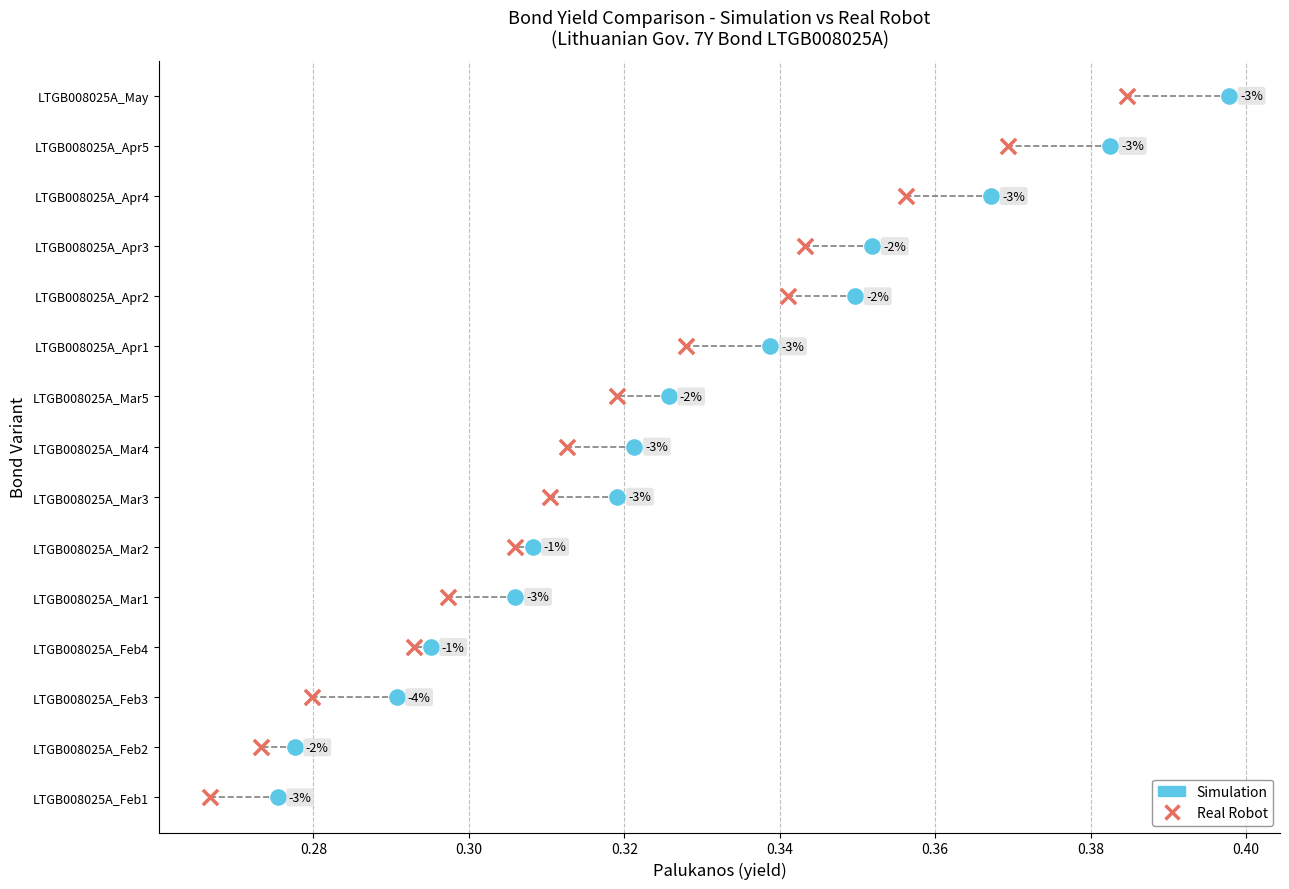

What are all the series names shown in the legend?

Simulation, Real Robot